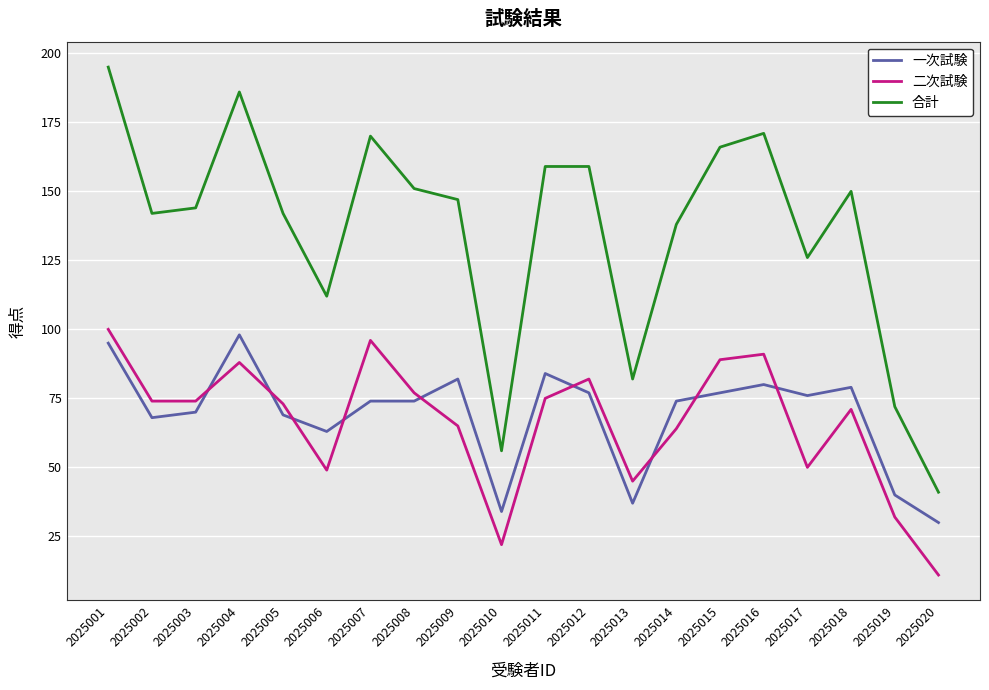

Which series has the widest spread of values?

合計